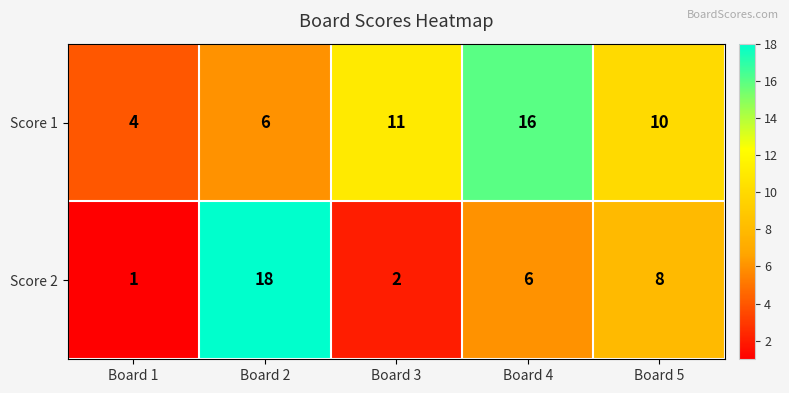

At how many categories does at least one series exceed 1?

5